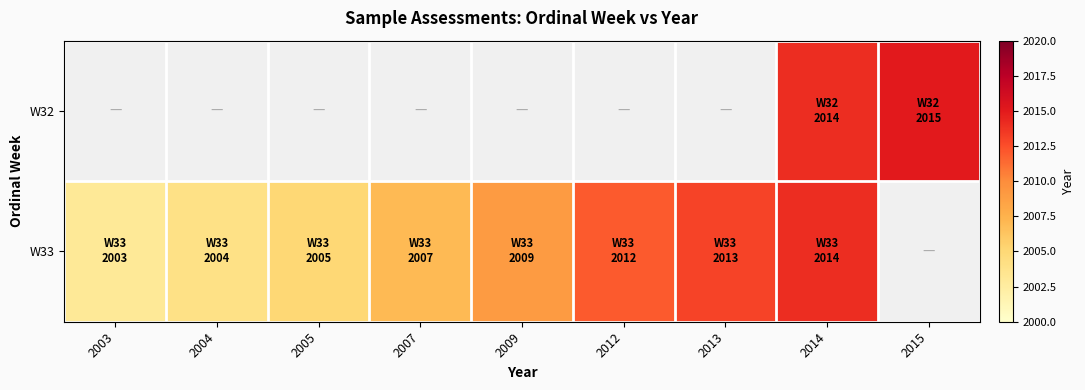

What is the lowest value of the W33 series?

2003.0